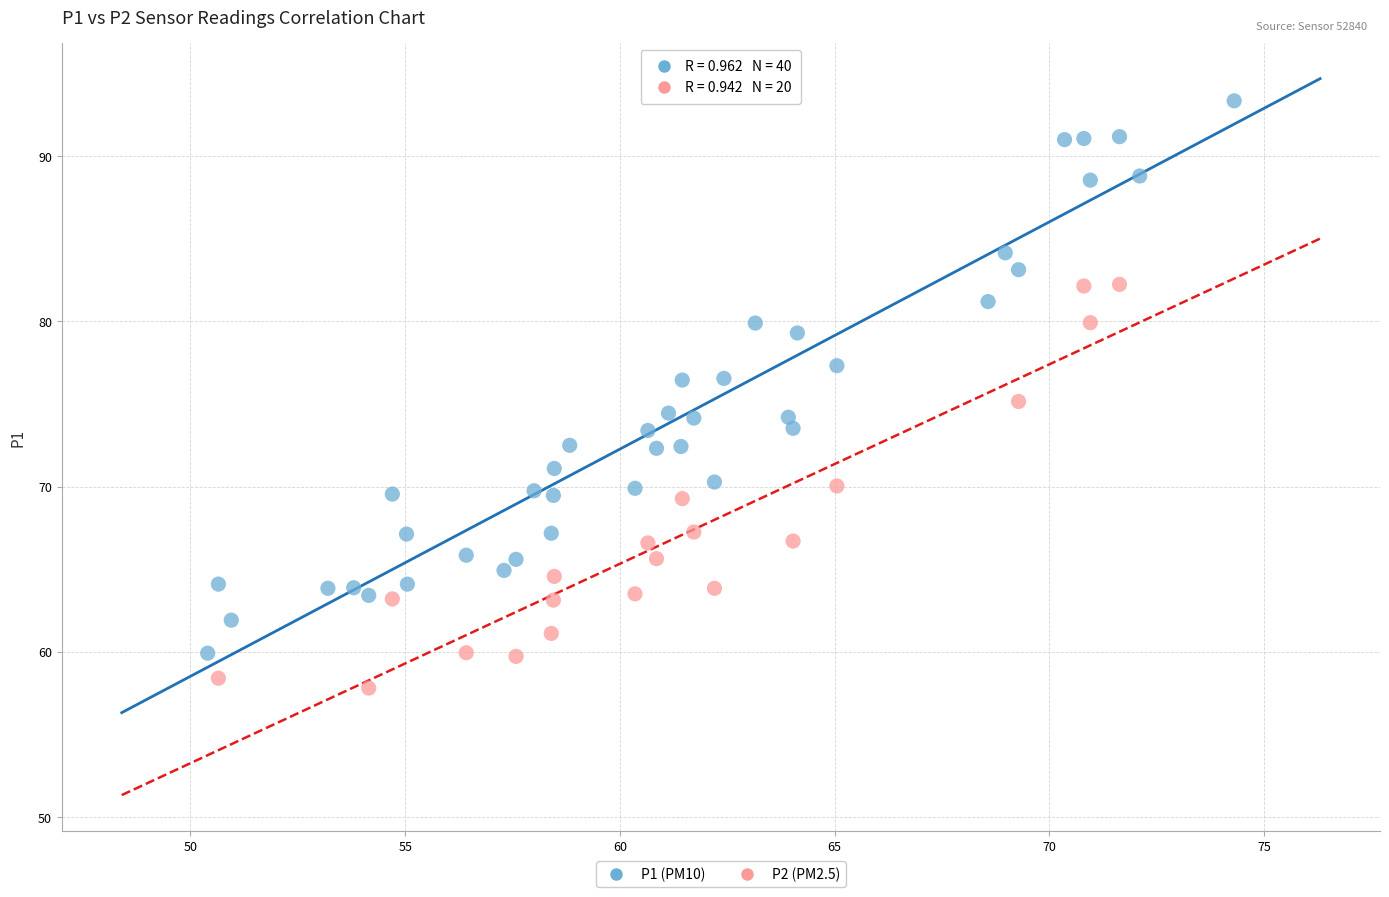

Which series contains the lowest Y value?

P2 (PM2.5)